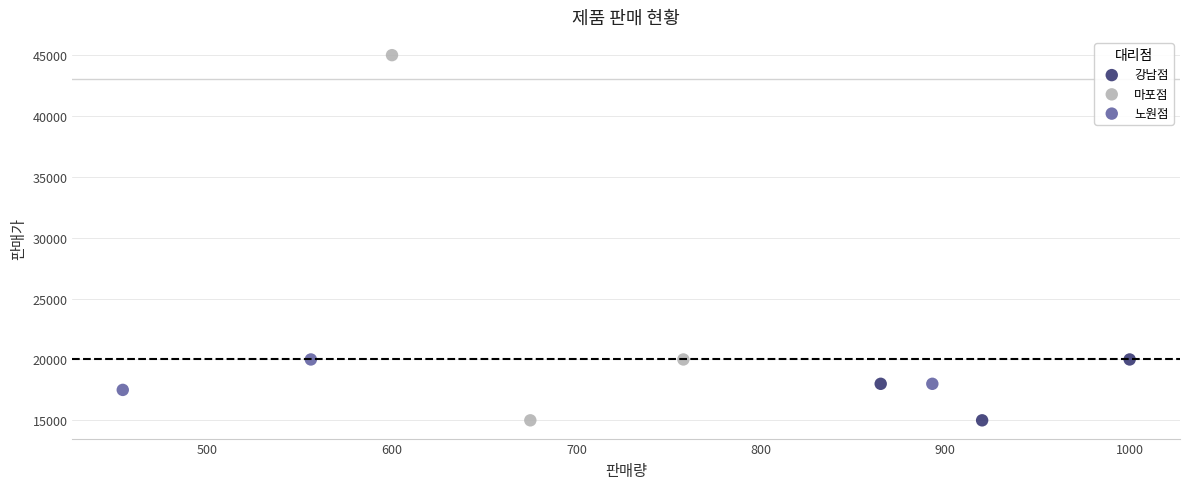

Which series contains the highest Y value?

마포점